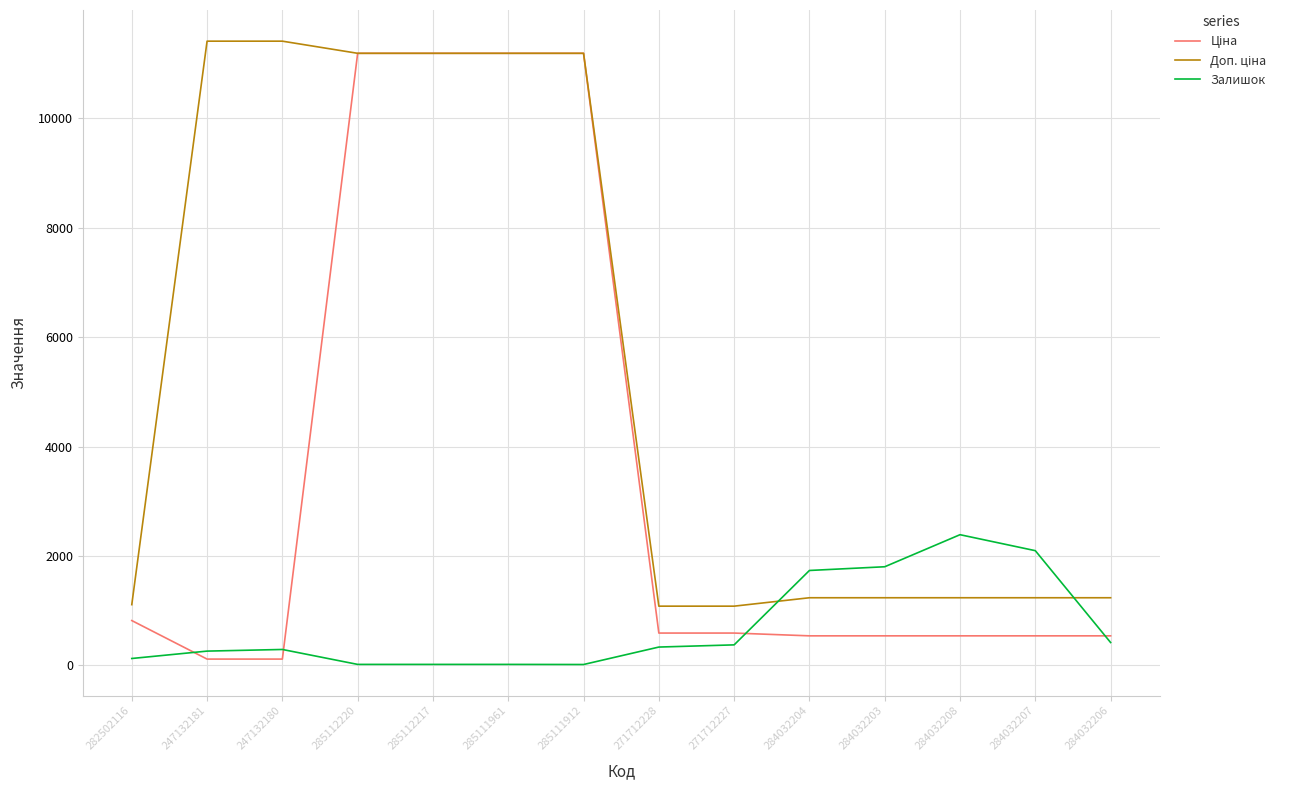

What is the total value across all series at 284032207?

3870.4